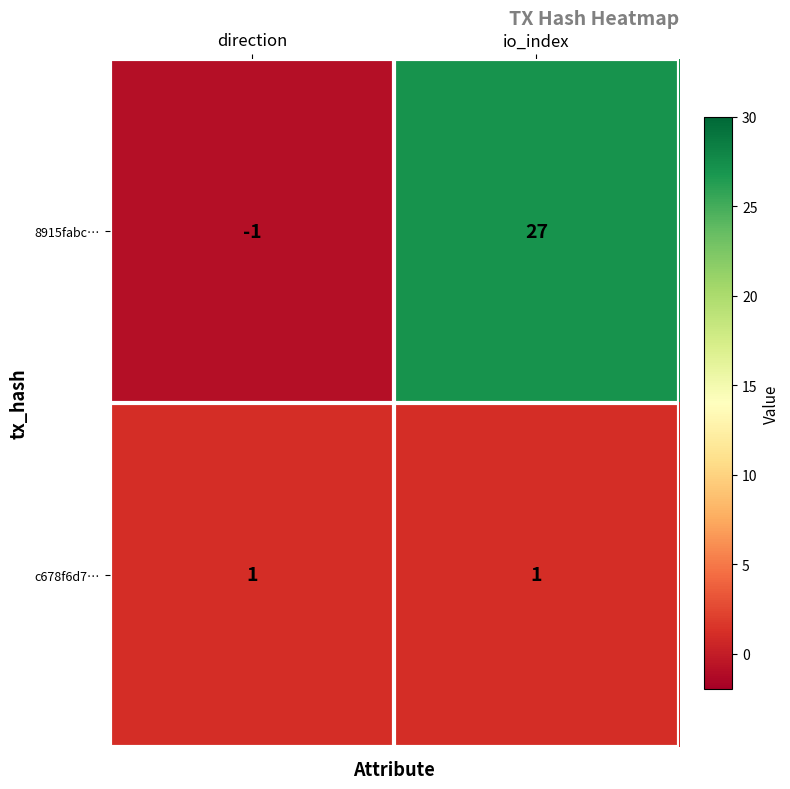

Count the number of categories in the chart.

2